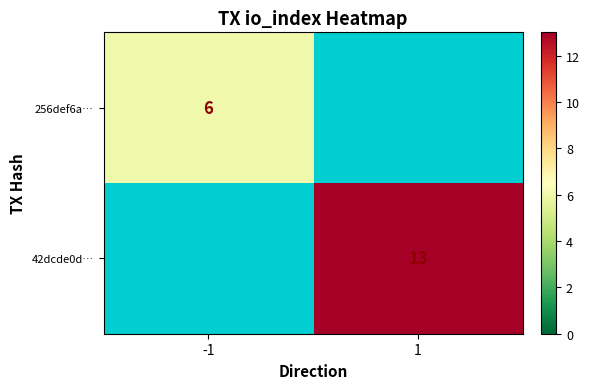

Is the value of 256def6a… at -1 greater than the value of 42dcde0d… at 1?

No